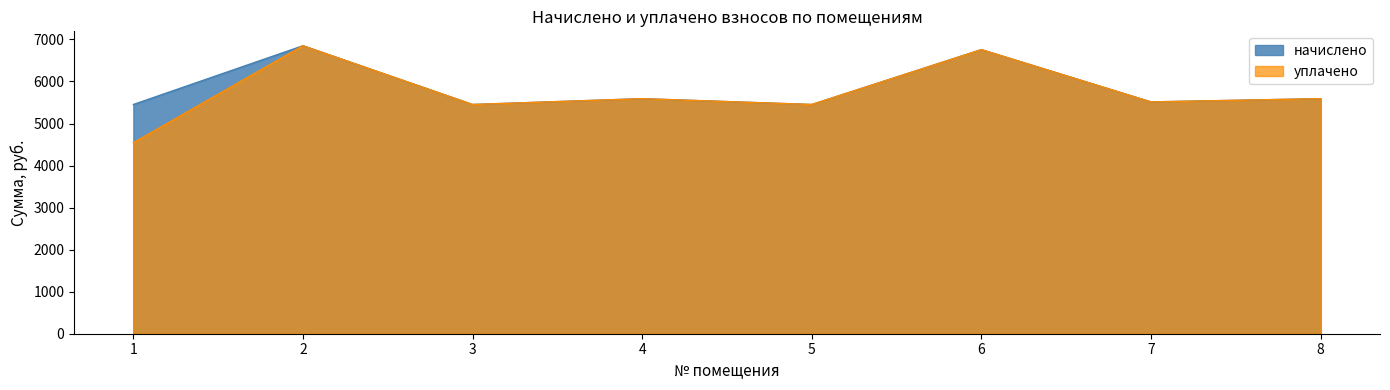

How many lines are shown in the chart?

2